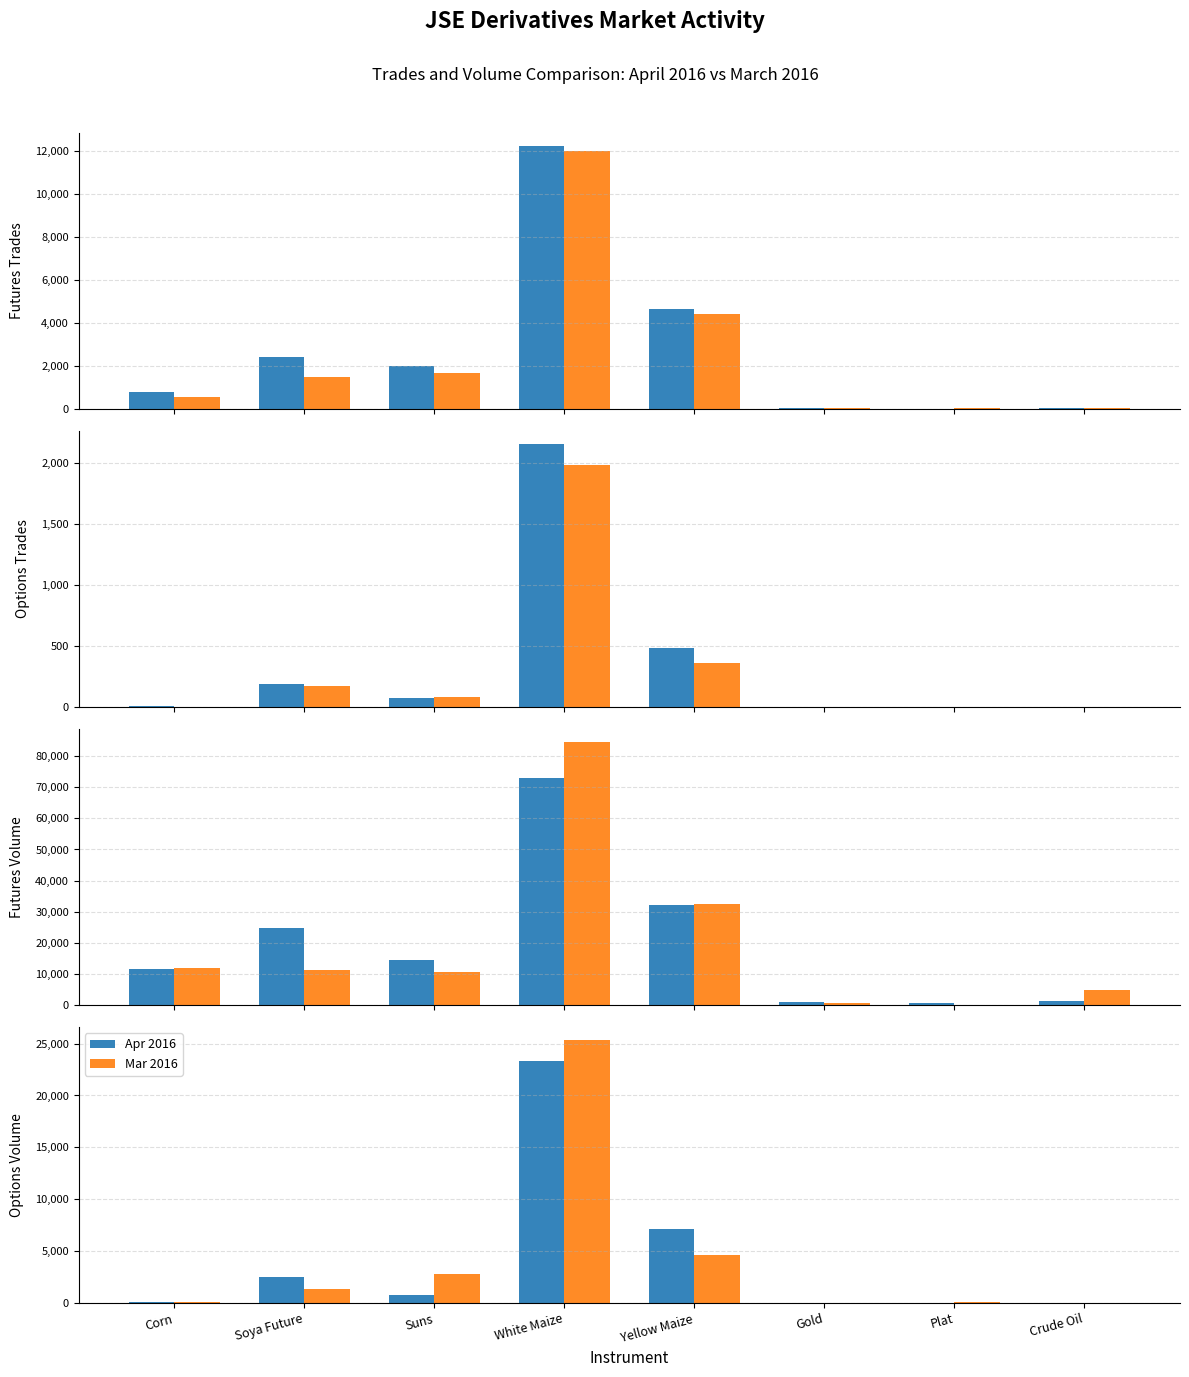

Rank the series by their maximum value, from highest to lowest.

Mar 2016, Apr 2016